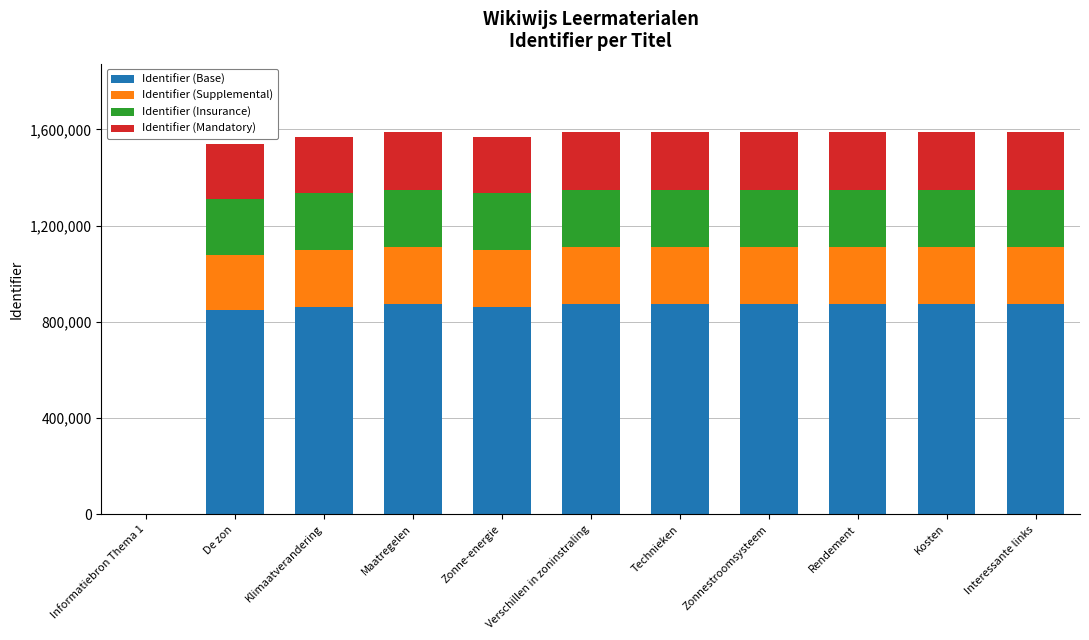

What is the total value across all series at Rendement?

1587241.0